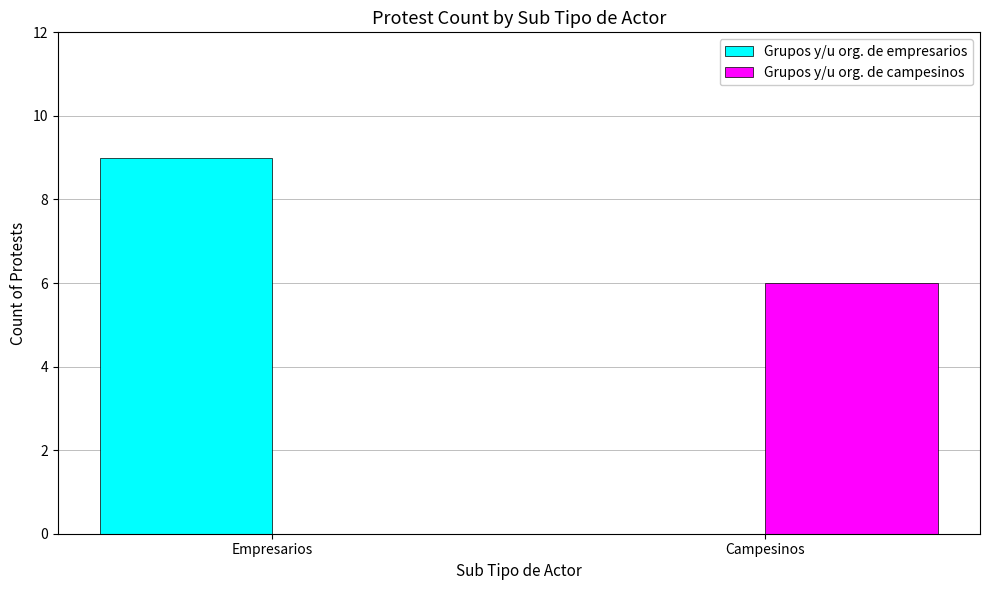

Count the number of data series in this chart.

2